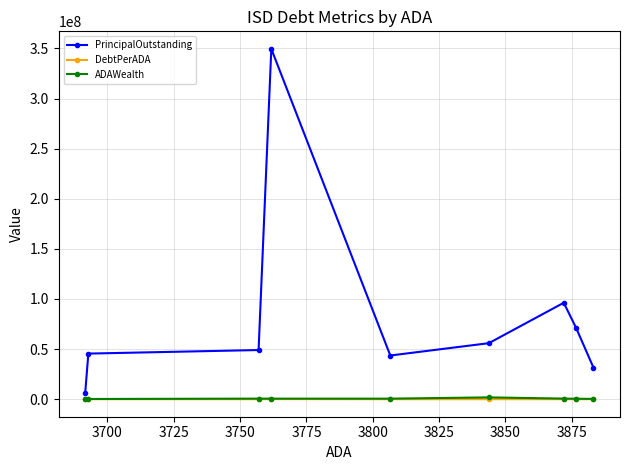

What is the value of the PrincipalOutstanding point at the 2nd from the left?

45510000.0